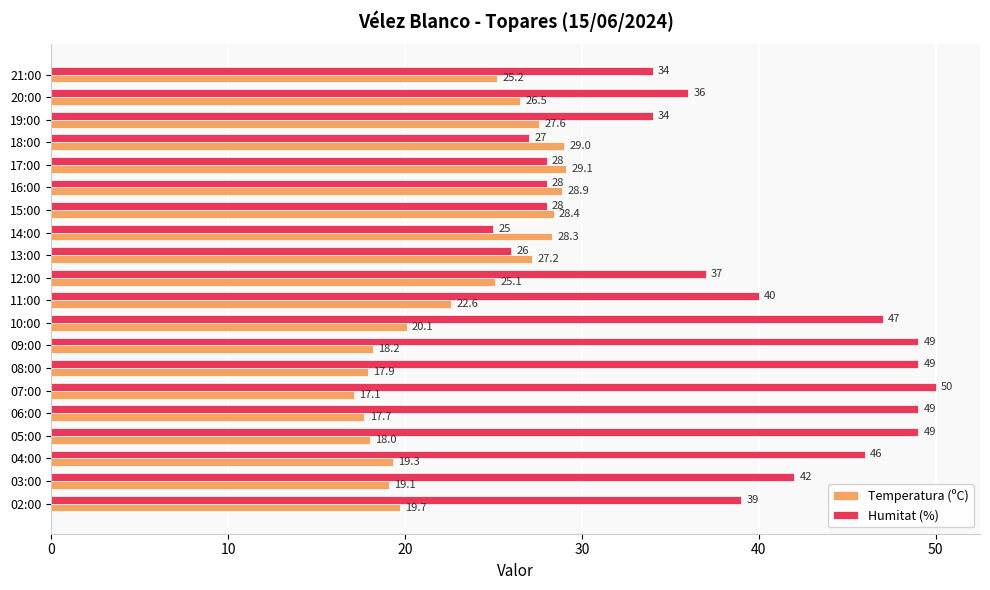

List the series in order of their overall mean, lowest first.

Temperatura (ºC), Humitat (%)